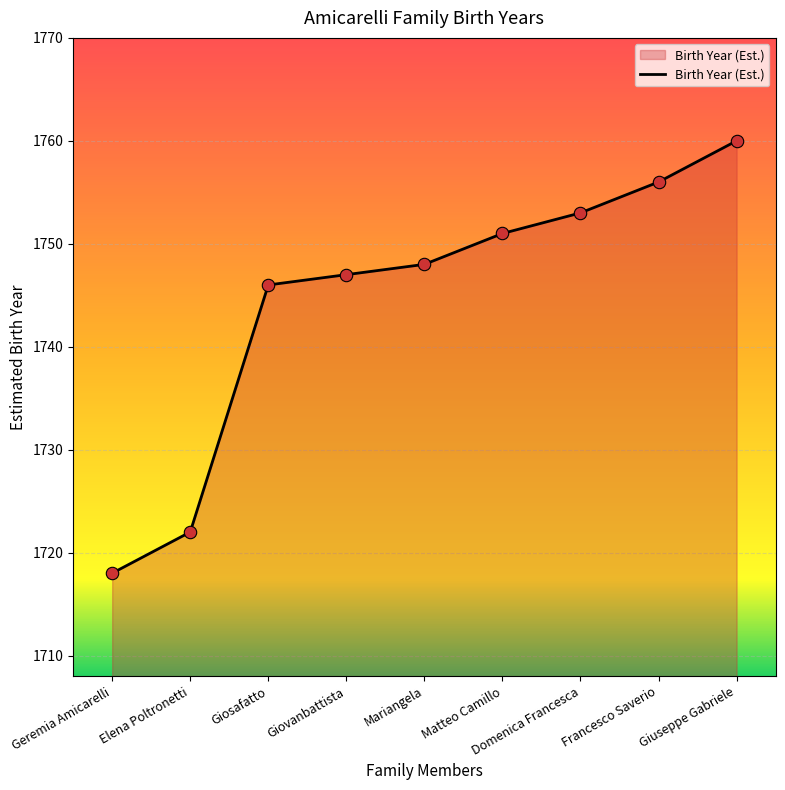

Approximately how many times larger is the value at Mariangela compared to Francesco Saverio?

1.0